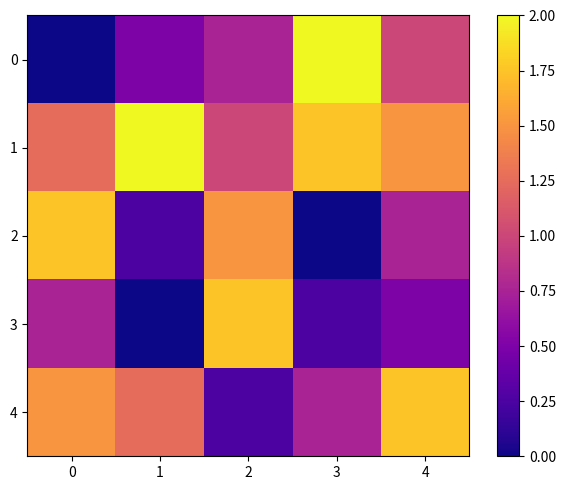

Reading left to right, transcribe all the data shown in this chart.

0: 0=0.0	1=0.5	2=0.8	3=2.0	4=1.0
1: 0=1.2	1=2.0	2=1.0	3=1.8	4=1.5
2: 0=1.8	1=0.2	2=1.5	3=0.0	4=0.8
3: 0=0.8	1=0.0	2=1.8	3=0.2	4=0.5
4: 0=1.5	1=1.2	2=0.2	3=0.8	4=1.8